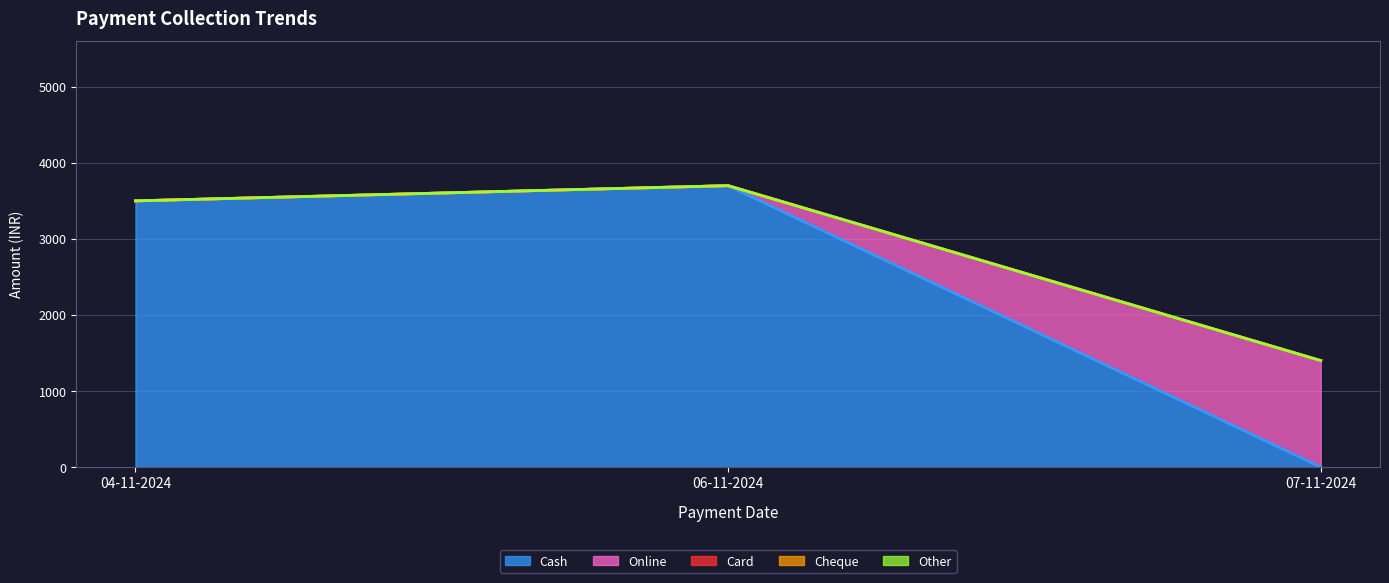

Which series has the widest spread of values?

Cash